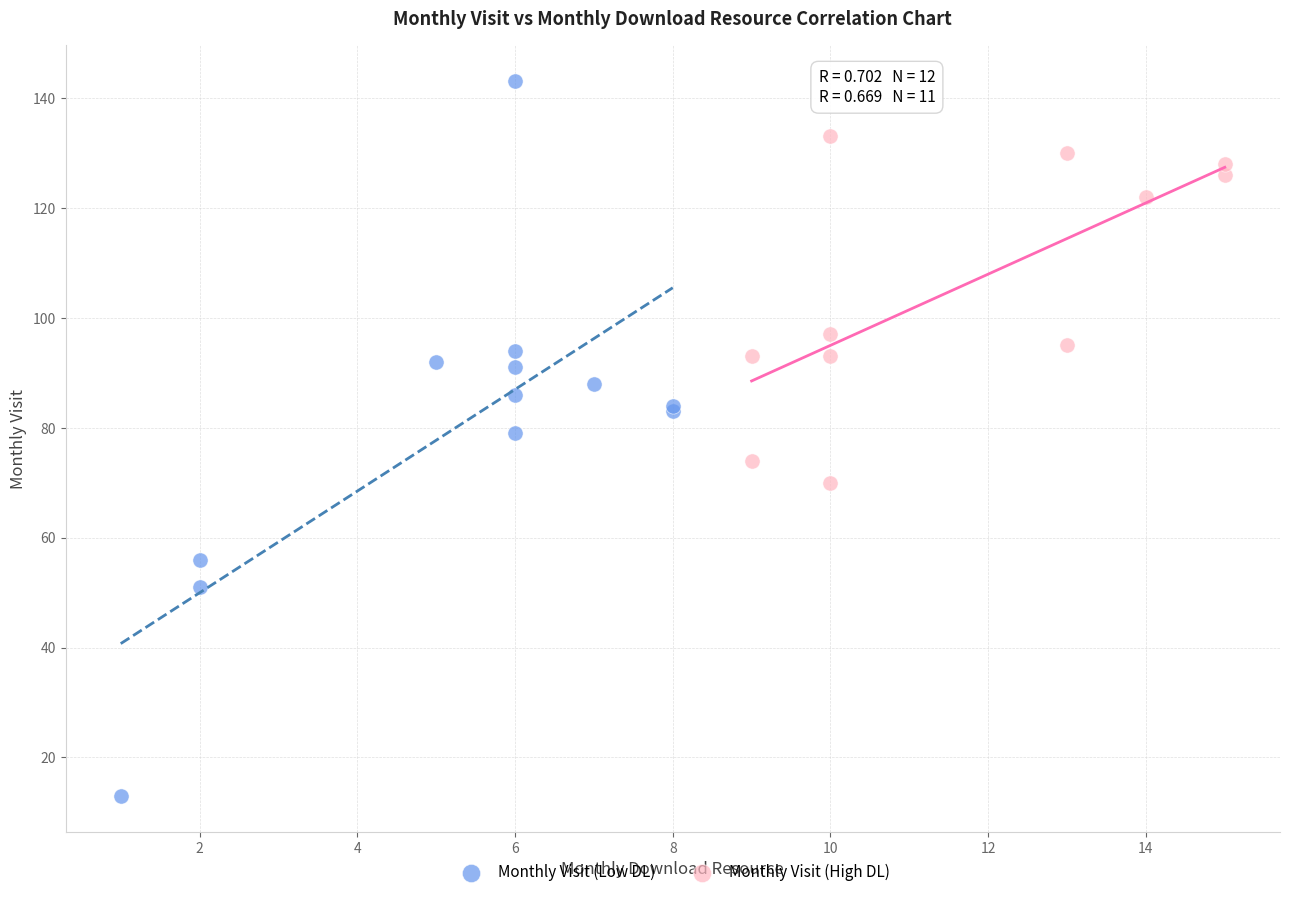

Which series contains the lowest Y value?

Monthly Visit (Low DL)